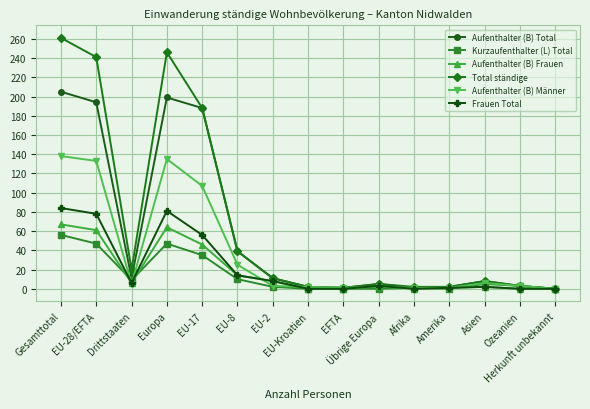

Is the value of Aufenthalter (B) Männer at EFTA greater than the value of Aufenthalter (B) Total at Übrige Europa?

No